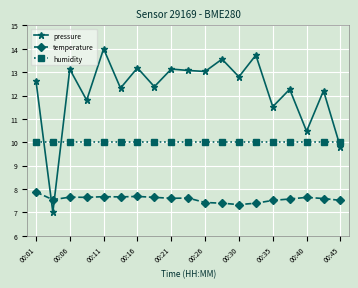

What is the smallest value displayed?

7.0